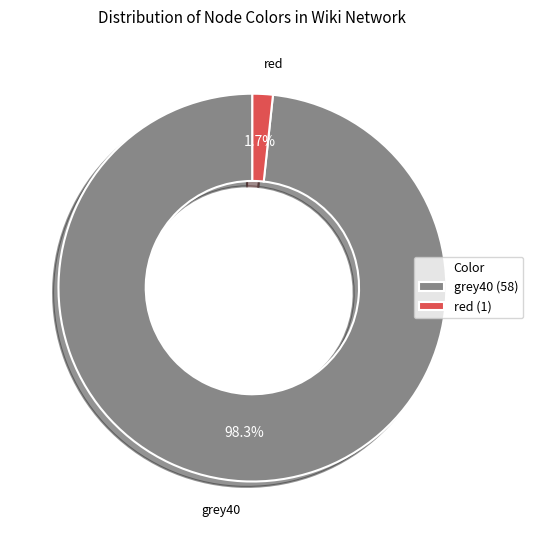

What is the total percentage of red and grey40?

100.0%